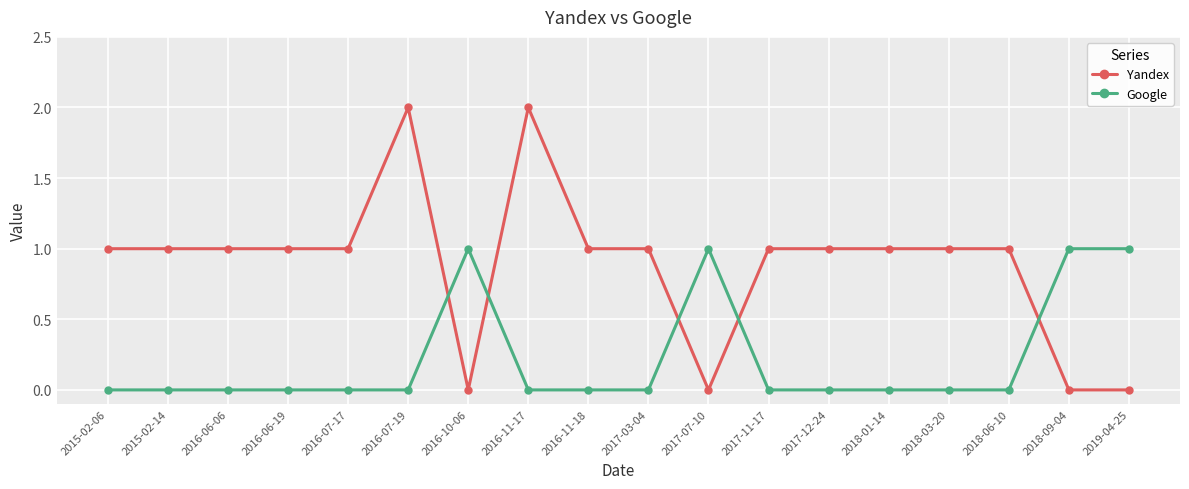

At 2016-11-18, list the series in order from smallest to largest.

Google, Yandex